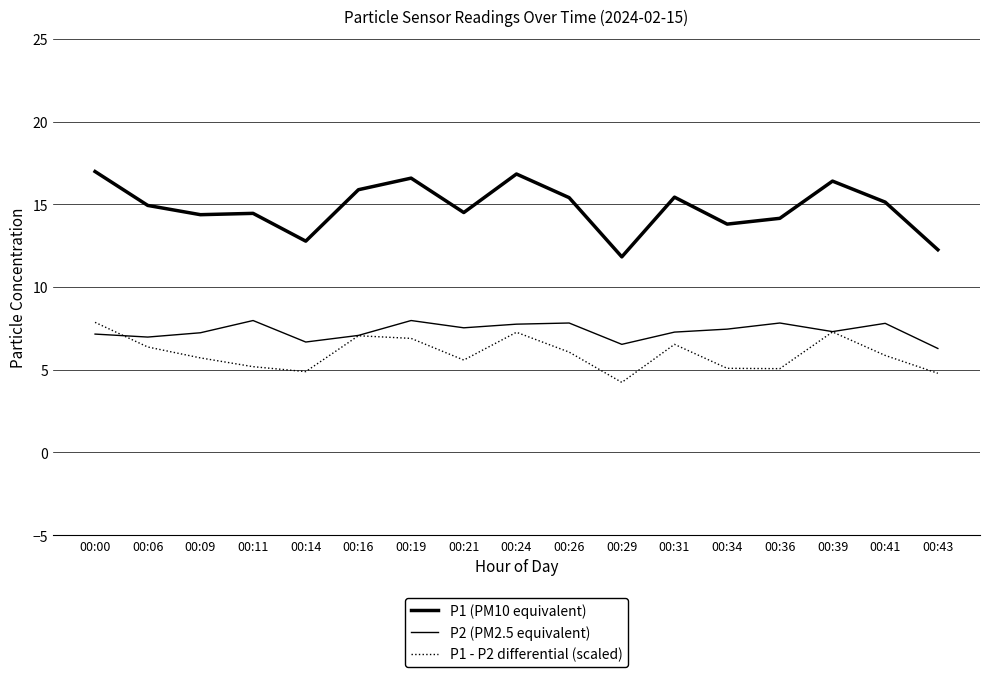

What is the difference between the second highest and minimum values in the P1 - P2 differential (scaled) series?

3.0